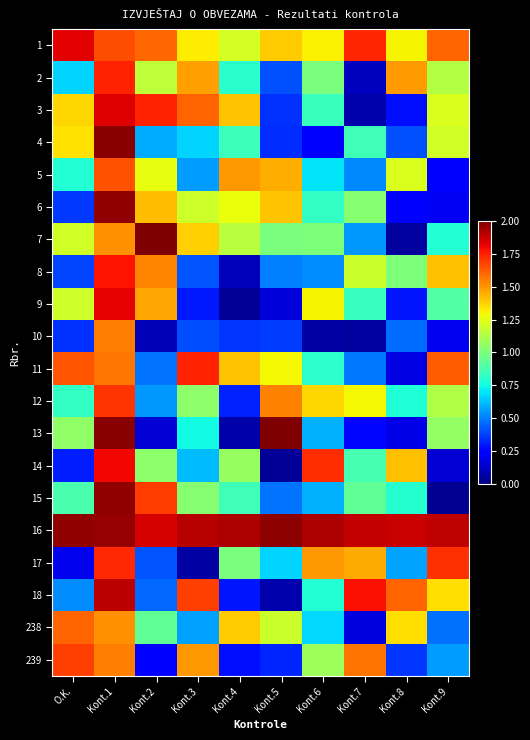

How many categories are shown in the chart?

10